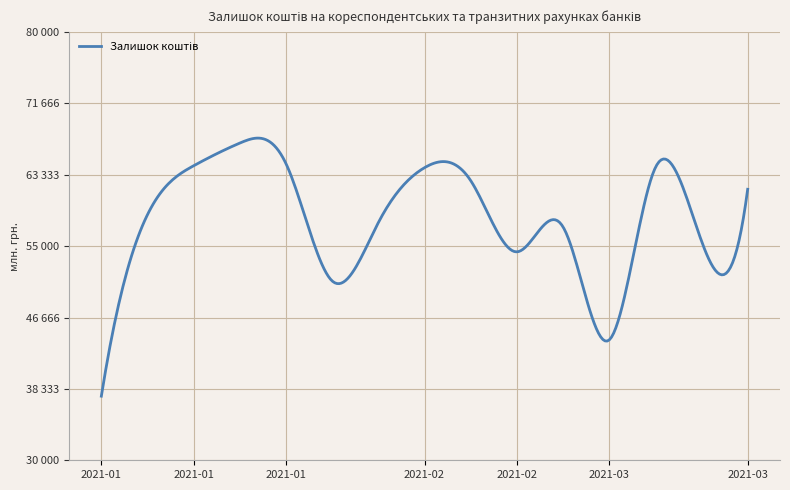

At which category does the data reach its first local valley?

2021-02-03